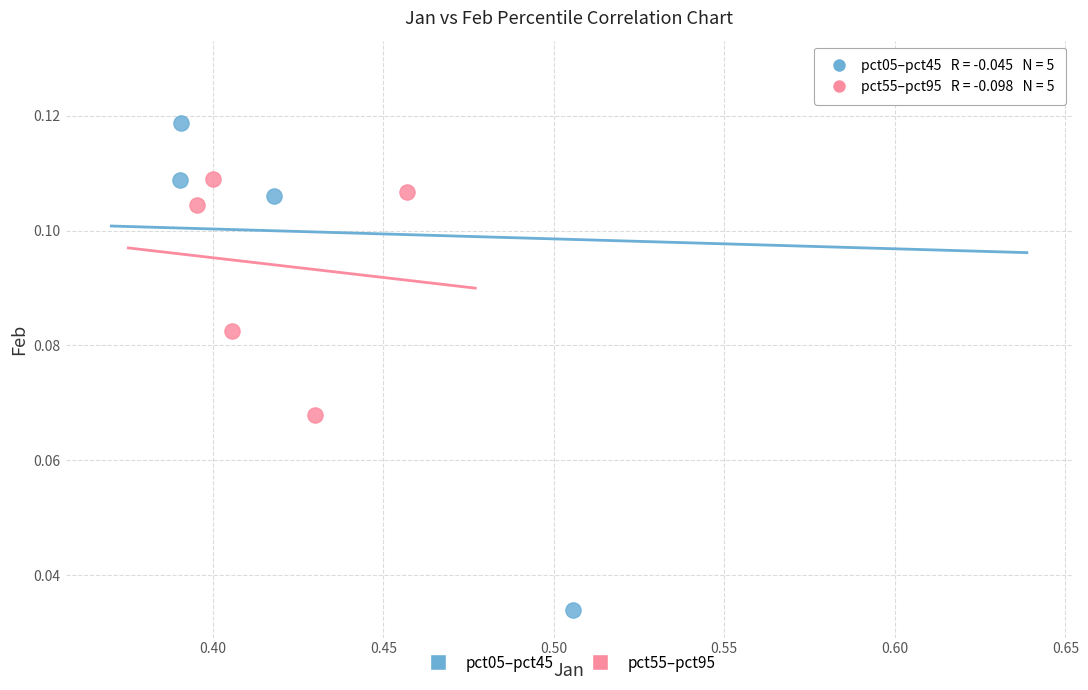

What are all the series names shown in the legend?

pct05–pct45, pct55–pct95